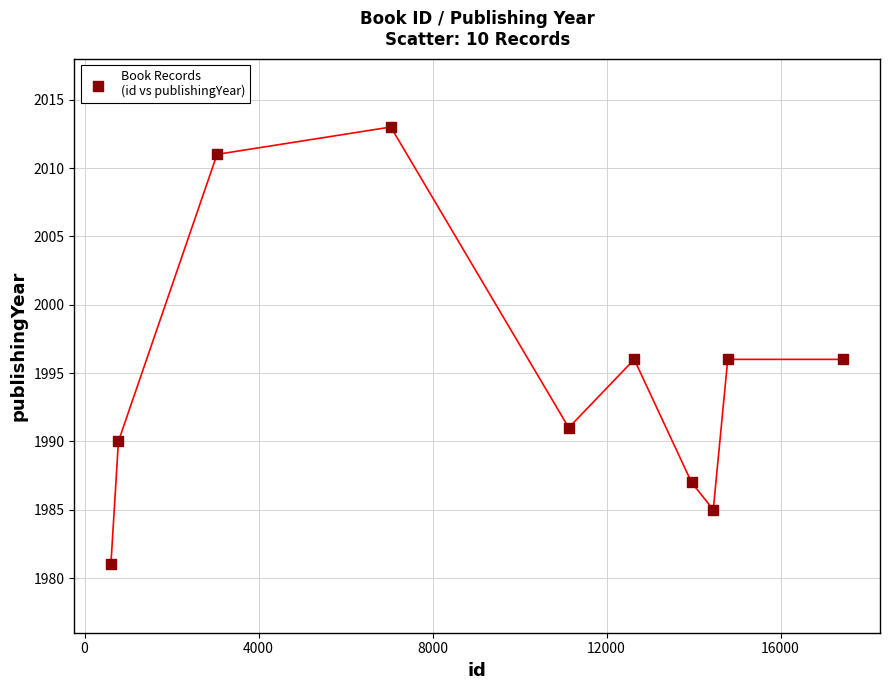

What is the range of X values (max minus min)?

16838